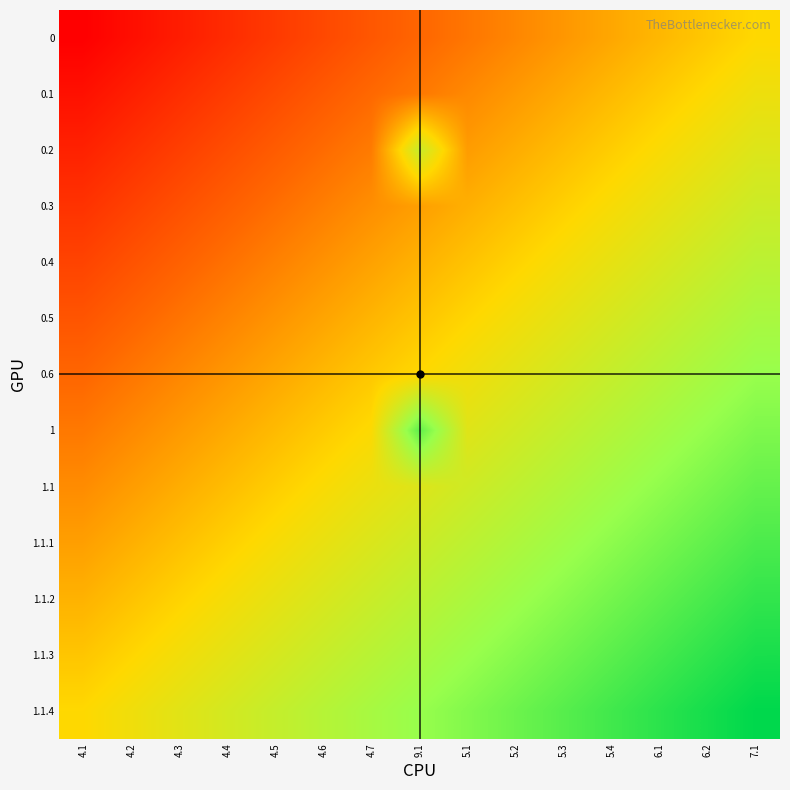

How many distinct data groups are displayed?

13